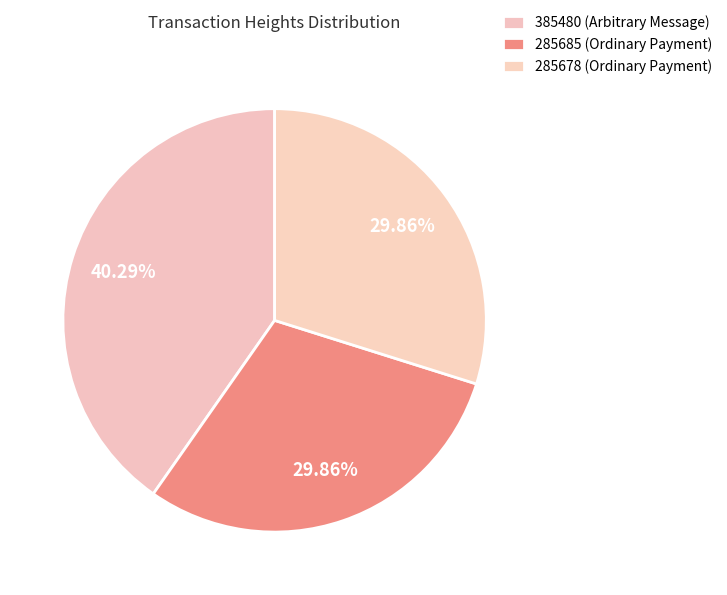

Rank the categories by value from highest to lowest.

385480, 285685, 285678